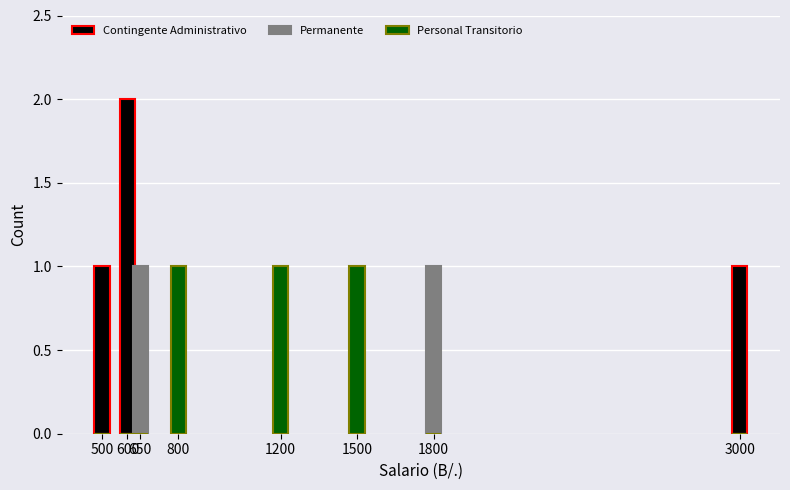

Reading right to left, what are all the values shown in this chart?

Contingente Administrativo: 3000=1	1800=0	1500=0	1200=0	800=0	650=0	600=2	500=1
Permanente: 3000=0	1800=1	1500=0	1200=0	800=0	650=1	600=0	500=0
Personal Transitorio: 3000=0	1800=0	1500=1	1200=1	800=1	650=0	600=0	500=0